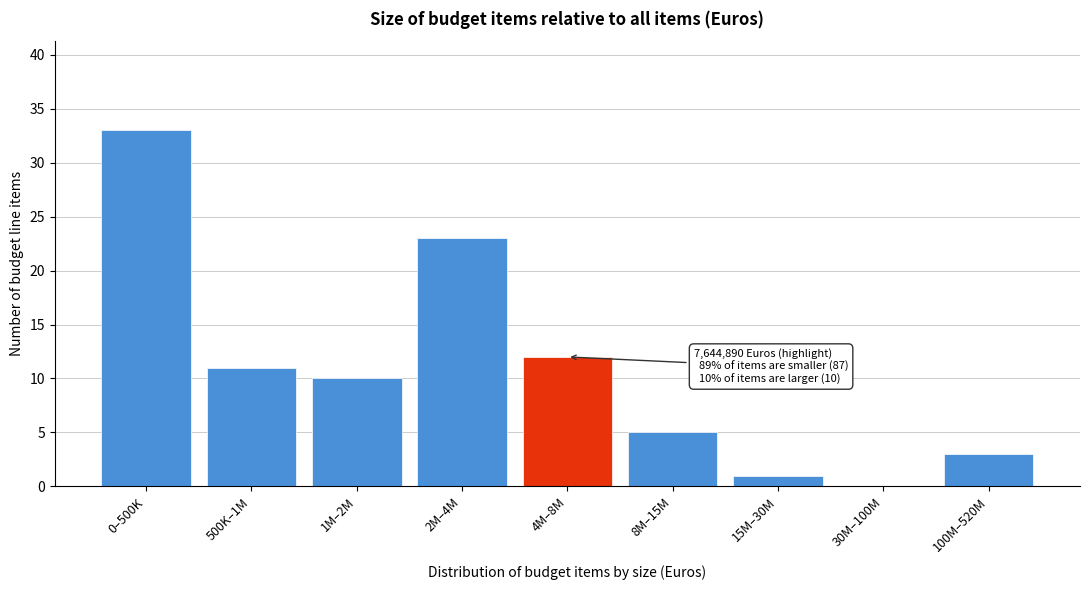

Reading left to right, transcribe all the data shown in this chart.

0–500K=33	500K–1M=11	1M–2M=10	2M–4M=23	4M–8M=12	8M–15M=5	15M–30M=1	30M–100M=0	100M–520M=3